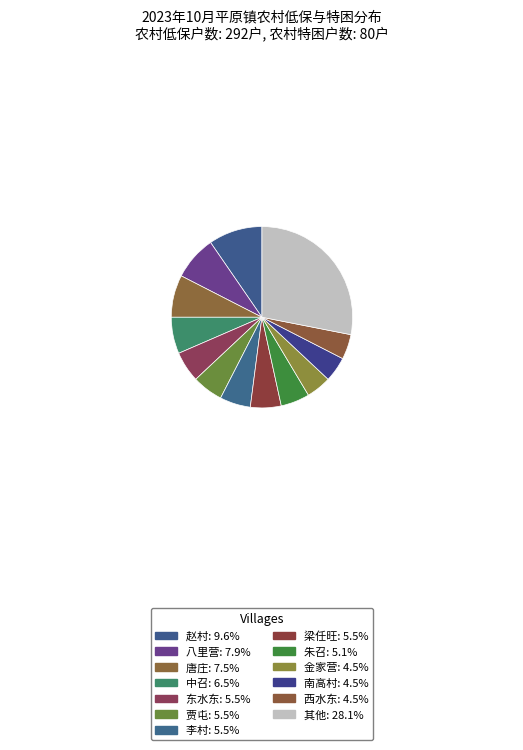

How many slices are in this pie chart?

13